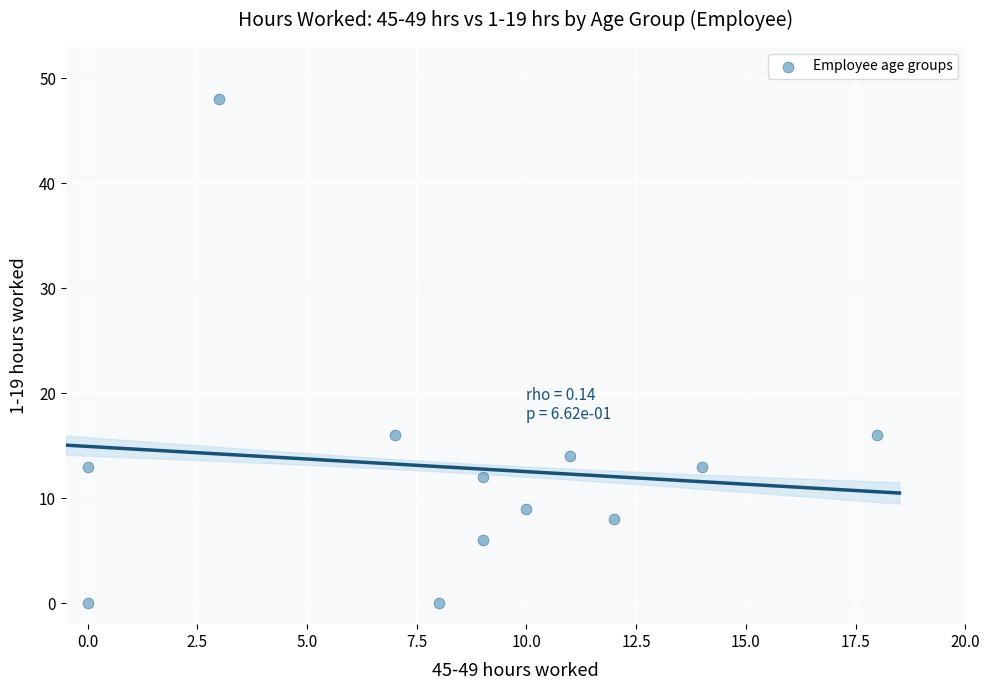

What is the average Y value?

13